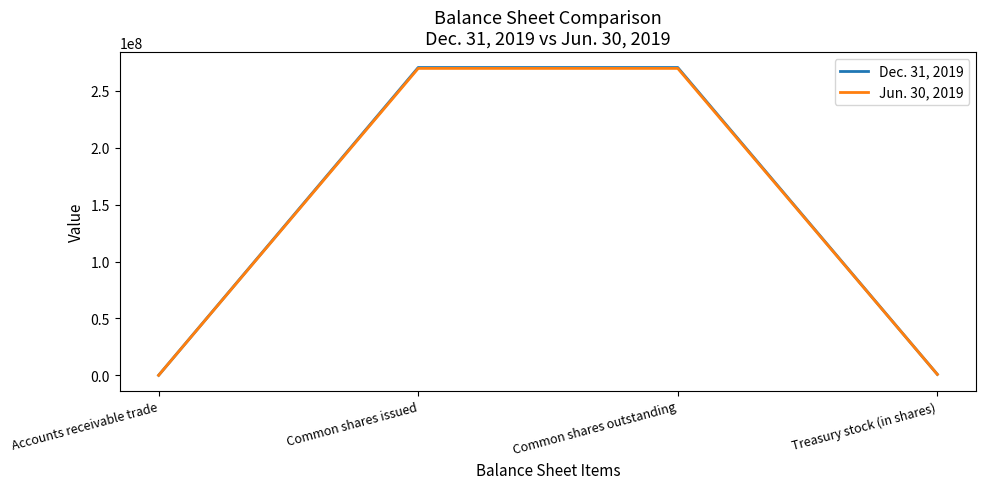

How many values in the Dec. 31, 2019 series are below 270608627?

2